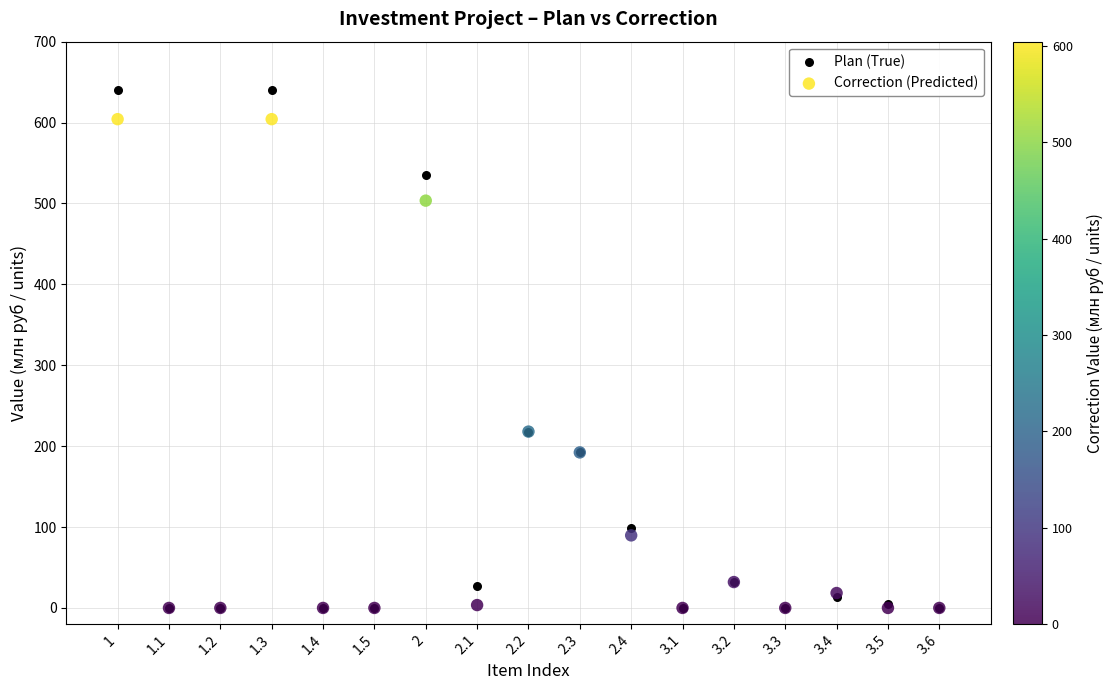

Which series has the widest spread of Y values?

Plan (True)